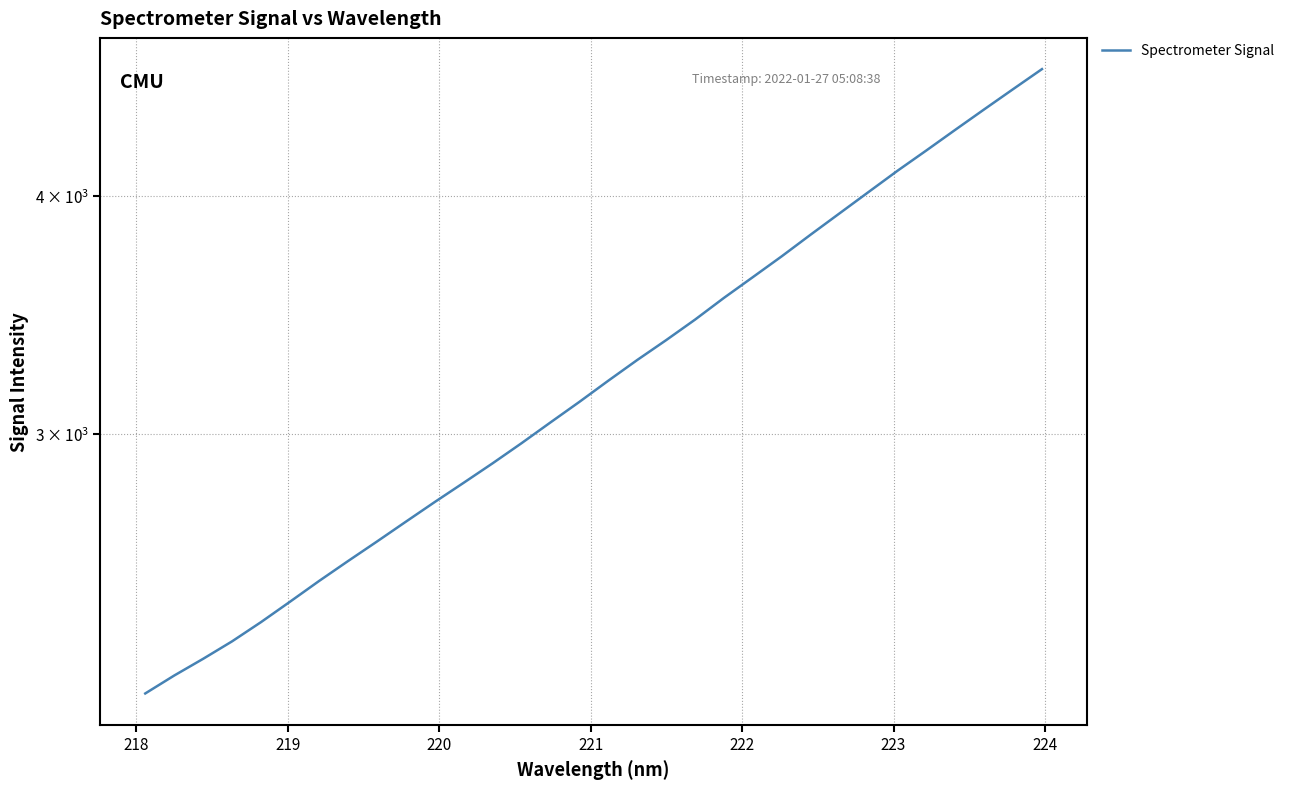

True or false: there are more than 1 points higher than both neighbors.

False